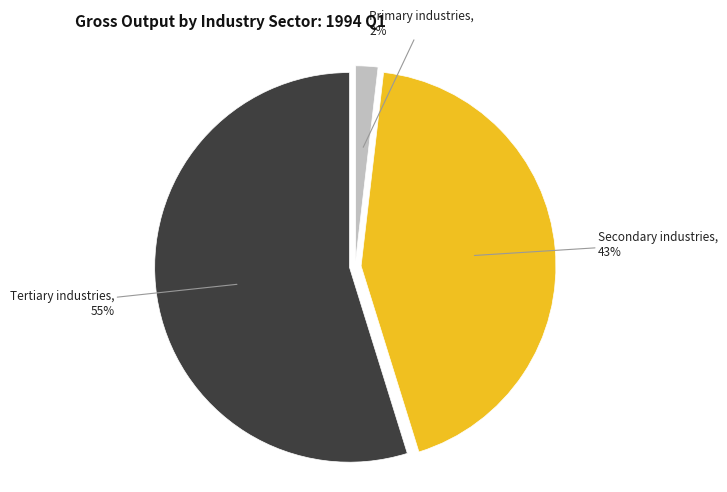

To the nearest percent, what is the average slice percentage?

33%